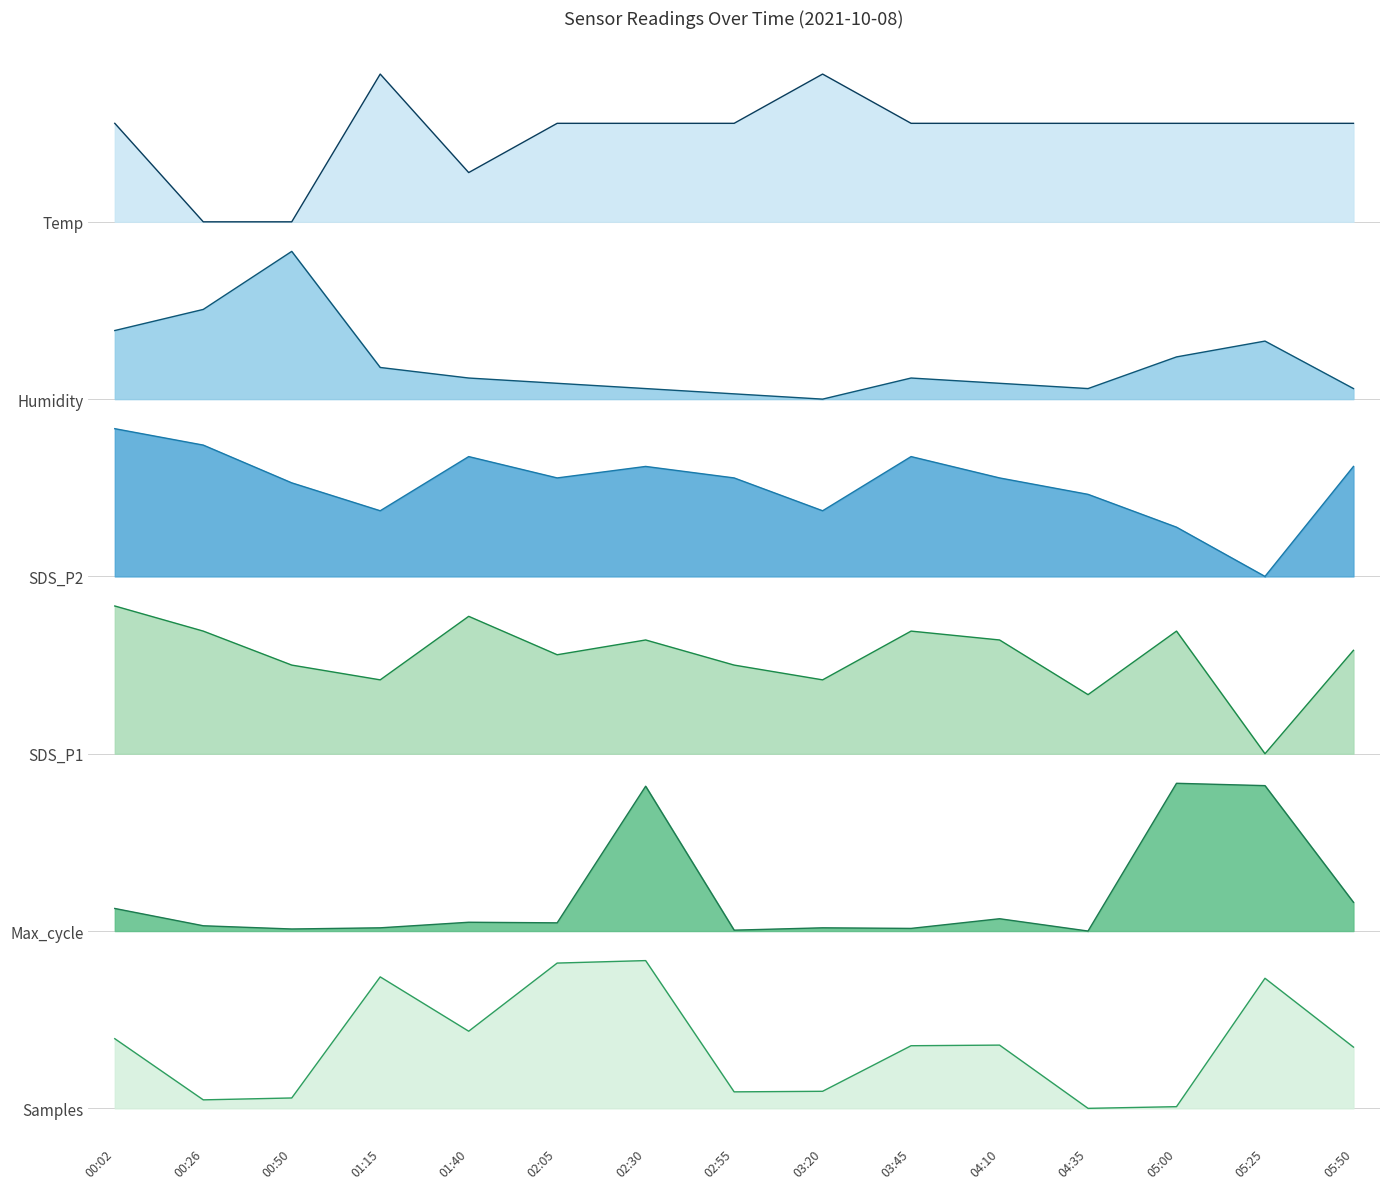

What is the label of the 12th point from the left?

04:35